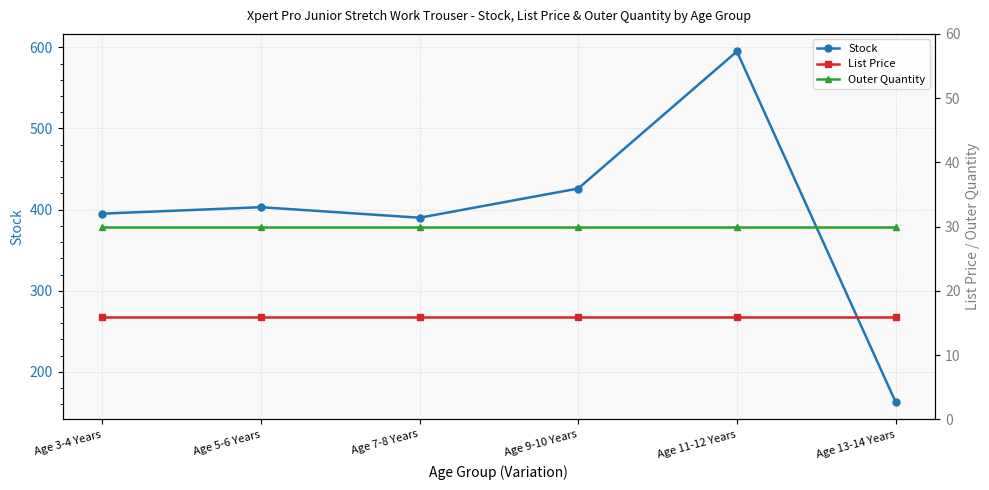

Reading right to left, list all the values displayed in this chart.

Stock: Age 13-14 Years=163.0	Age 11-12 Years=595.0	Age 9-10 Years=426.0	Age 7-8 Years=390.0	Age 5-6 Years=403.0	Age 3-4 Years=395.0
List Price: Age 13-14 Years=15.9	Age 11-12 Years=15.9	Age 9-10 Years=15.9	Age 7-8 Years=15.9	Age 5-6 Years=15.9	Age 3-4 Years=15.9
Outer Quantity: Age 13-14 Years=30.0	Age 11-12 Years=30.0	Age 9-10 Years=30.0	Age 7-8 Years=30.0	Age 5-6 Years=30.0	Age 3-4 Years=30.0